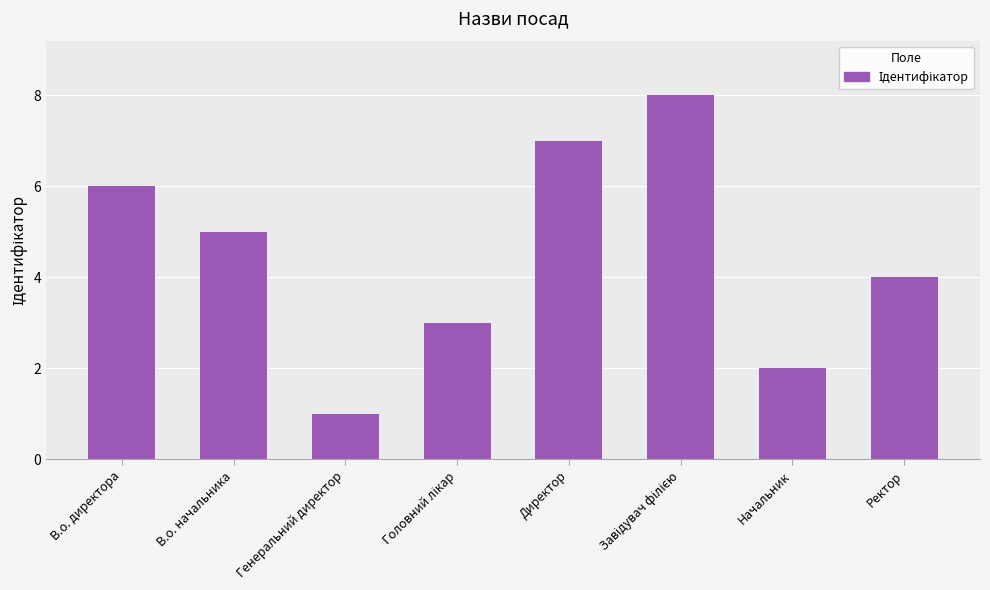

Is it true that the value at В.о. начальника is 2?

False